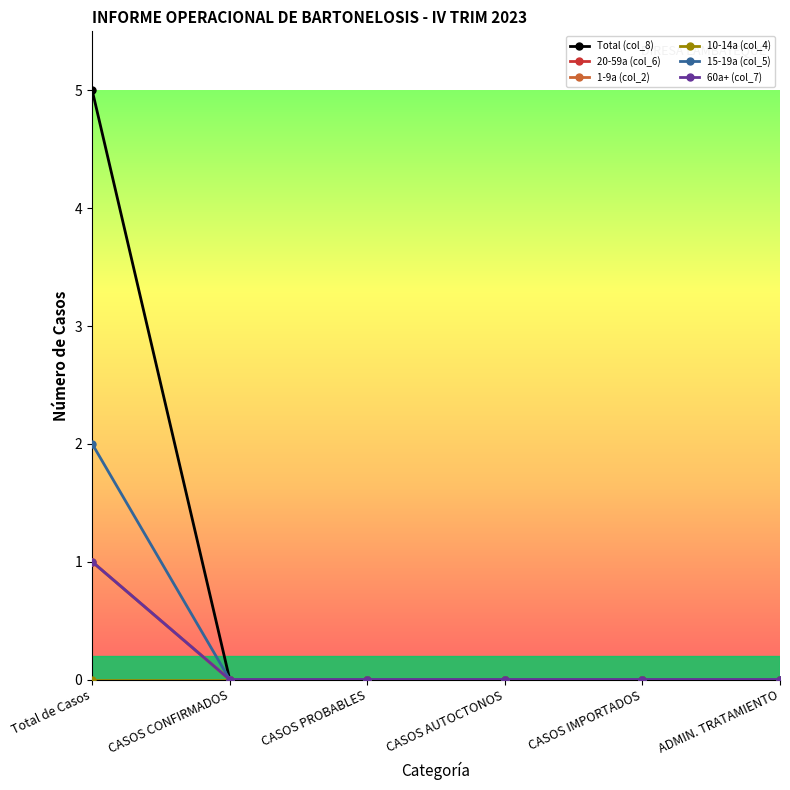

What is the highest value of the Total (col_8) series?

5